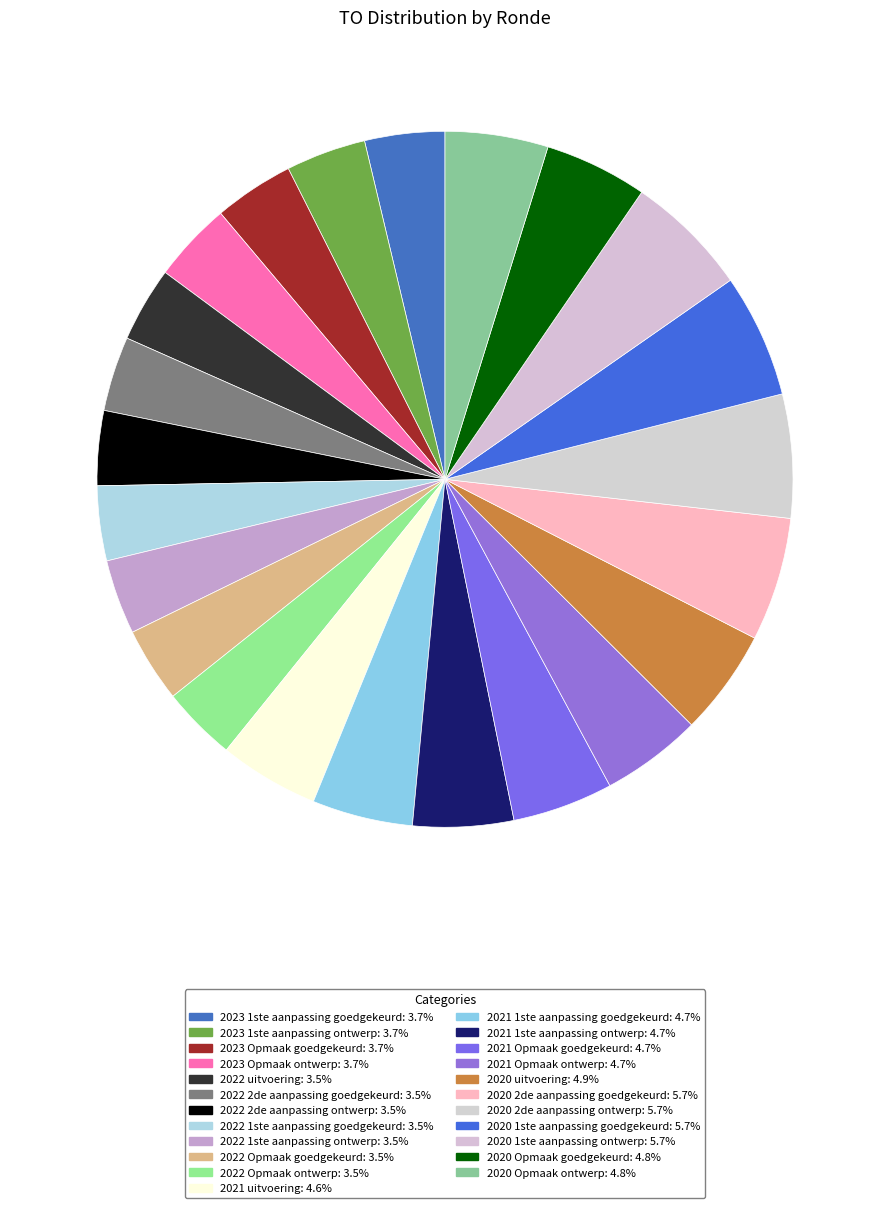

How many segments does this pie chart have?

23